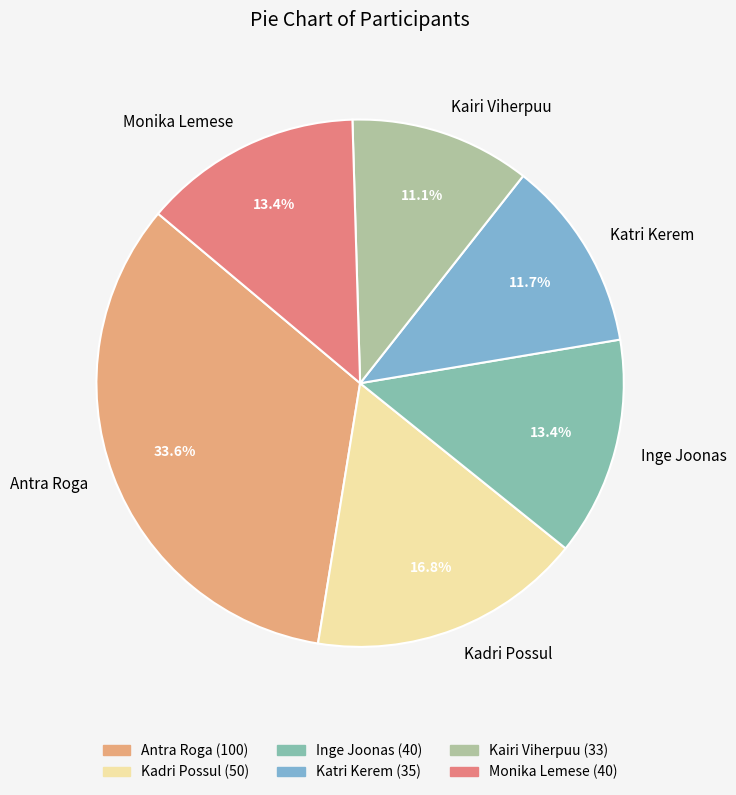

Approximately how many times larger is the value at Inge Joonas compared to Antra Roga?

0.4